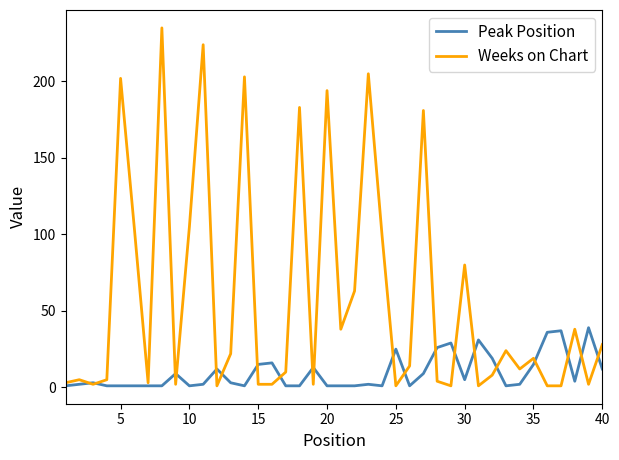

Which series has the largest range (max minus min)?

Weeks on Chart